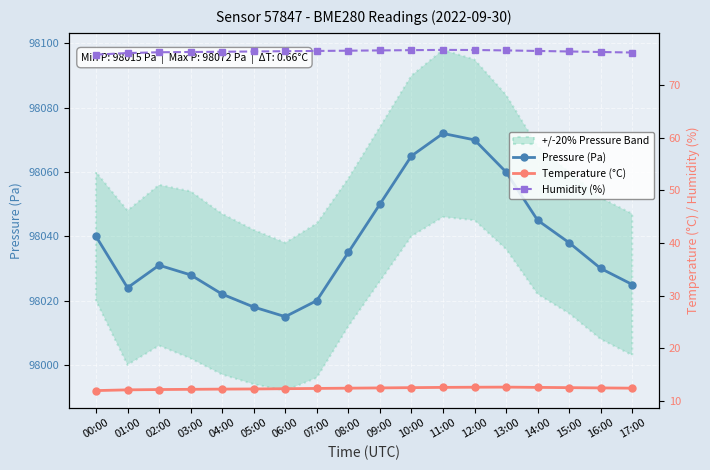

How many interior local peaks does the Temperature (°C) series have?

1